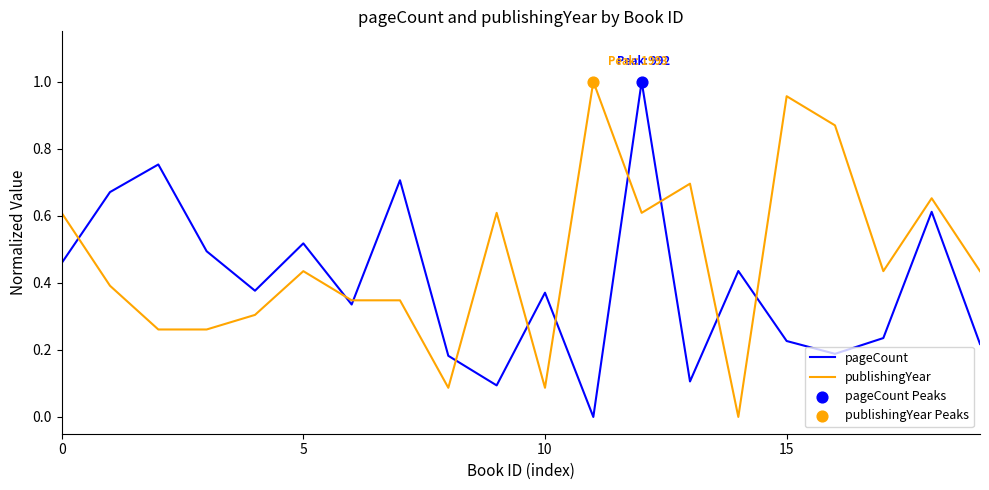

Which series has the largest total across all categories?

publishingYear